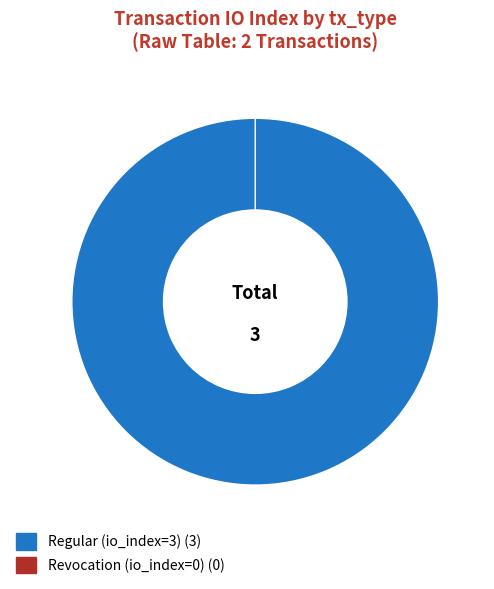

Rank the categories by value from highest to lowest.

Regular (io_index=3), Revocation (io_index=0)